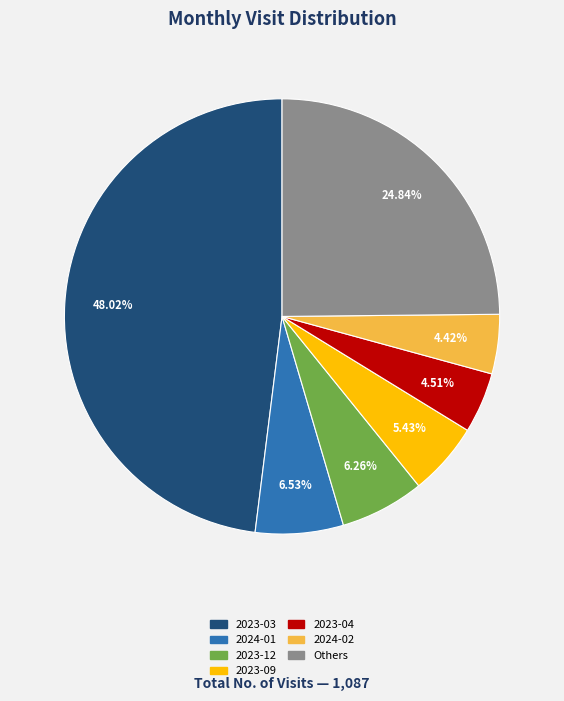

Is there any slice that represents more than half of the pie?

No